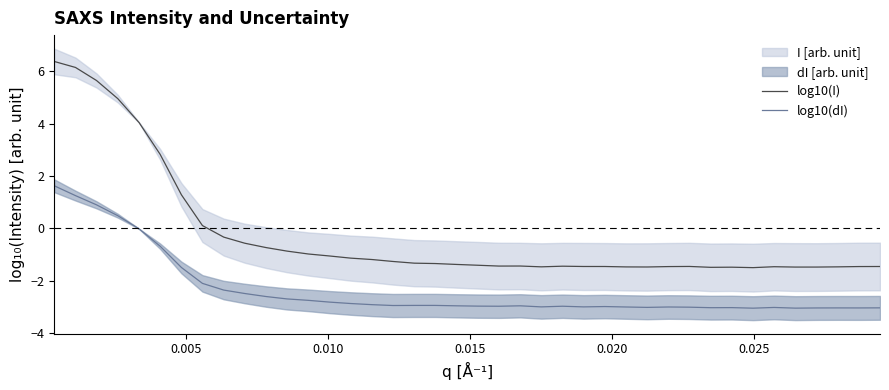

What is the maximum value for log10(I)?

6.4